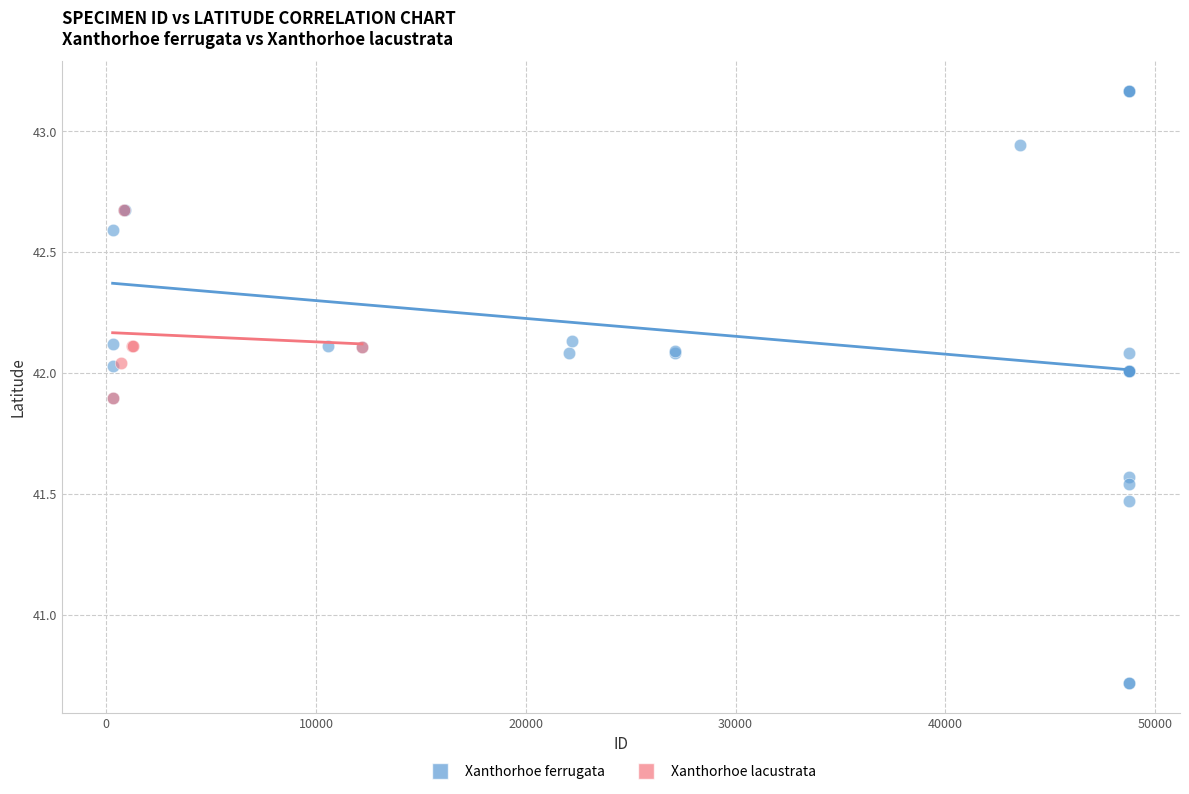

Which series has the widest spread of Y values?

Xanthorhoe ferrugata